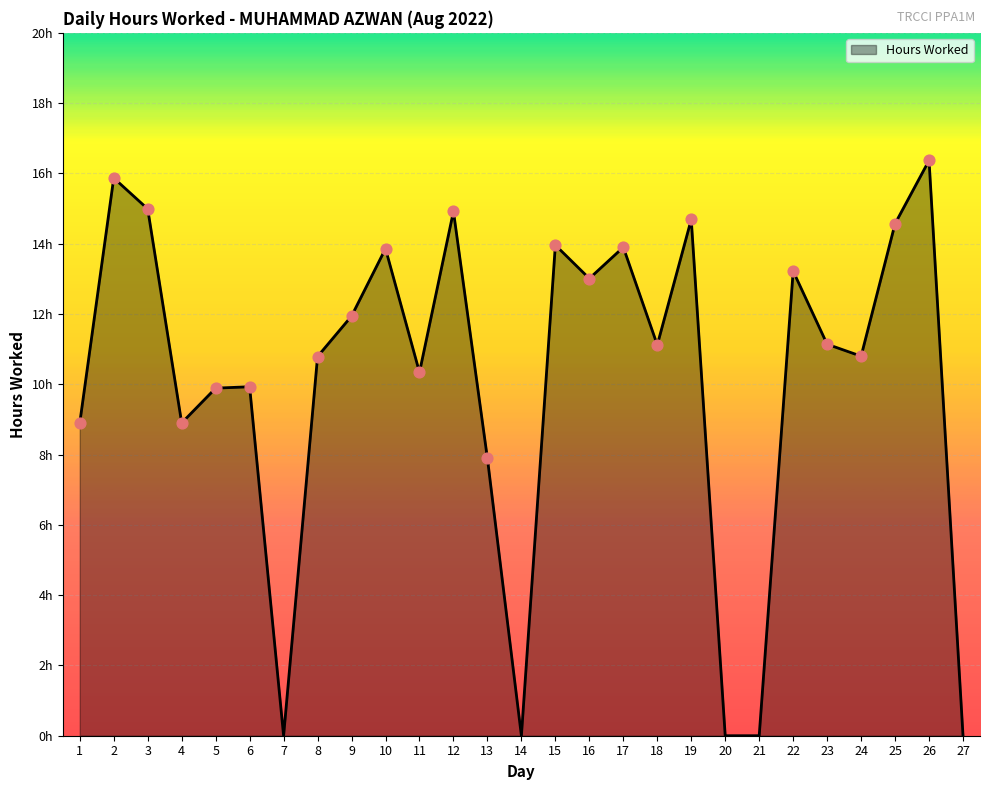

Approximately how many times larger is the value at 24 compared to 22?

0.8